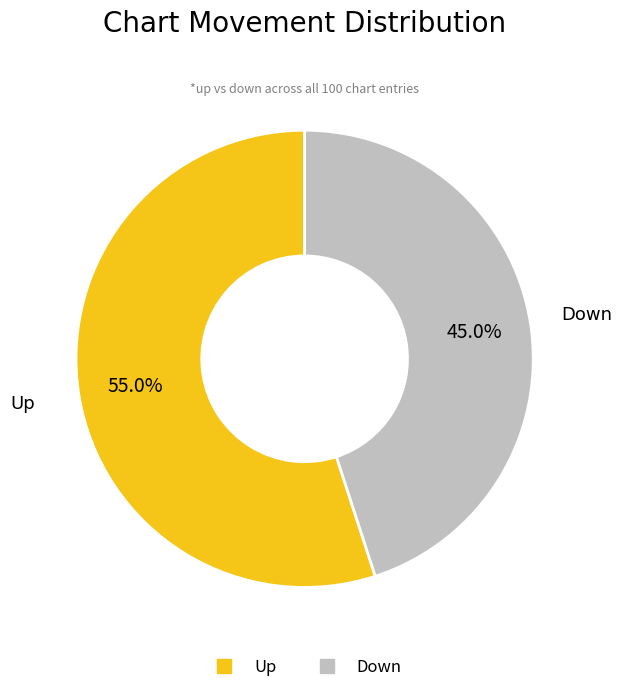

Does any single category account for the majority?

Yes